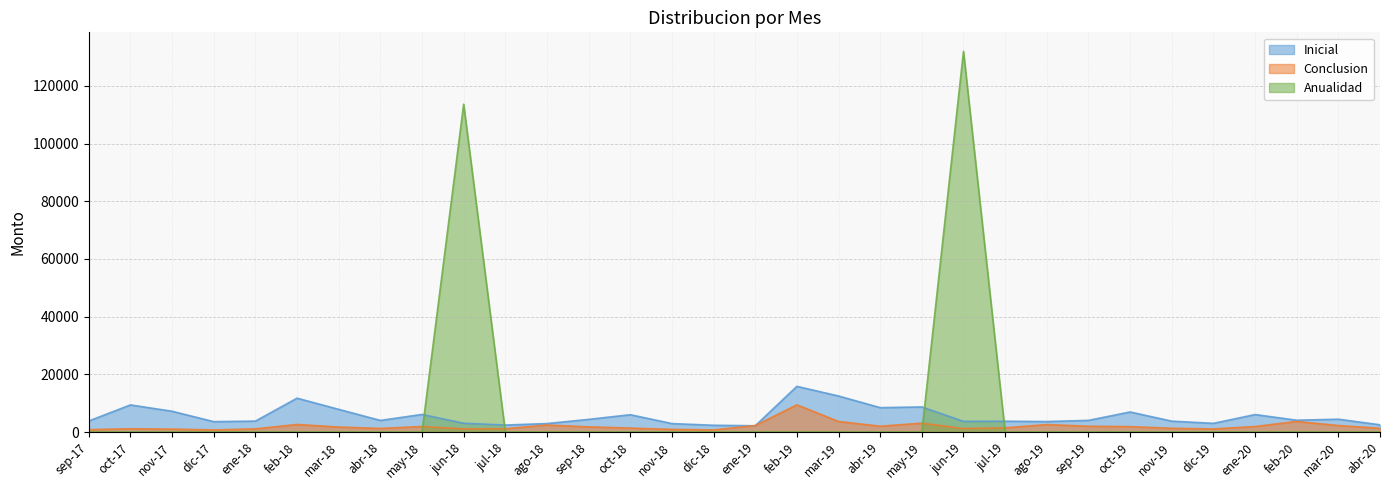

True or false: Anualidad has a value of 0 at dic-17.

True